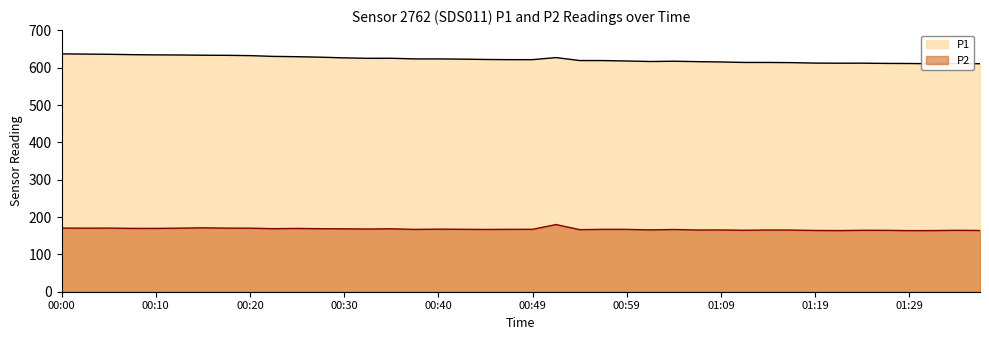

Which series has the largest total across all categories?

P1